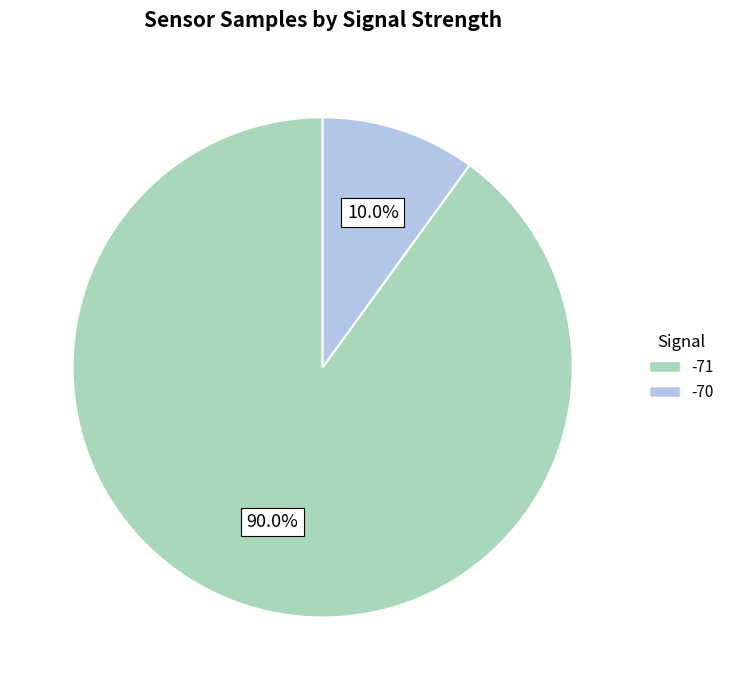

Does any single category account for the majority?

Yes